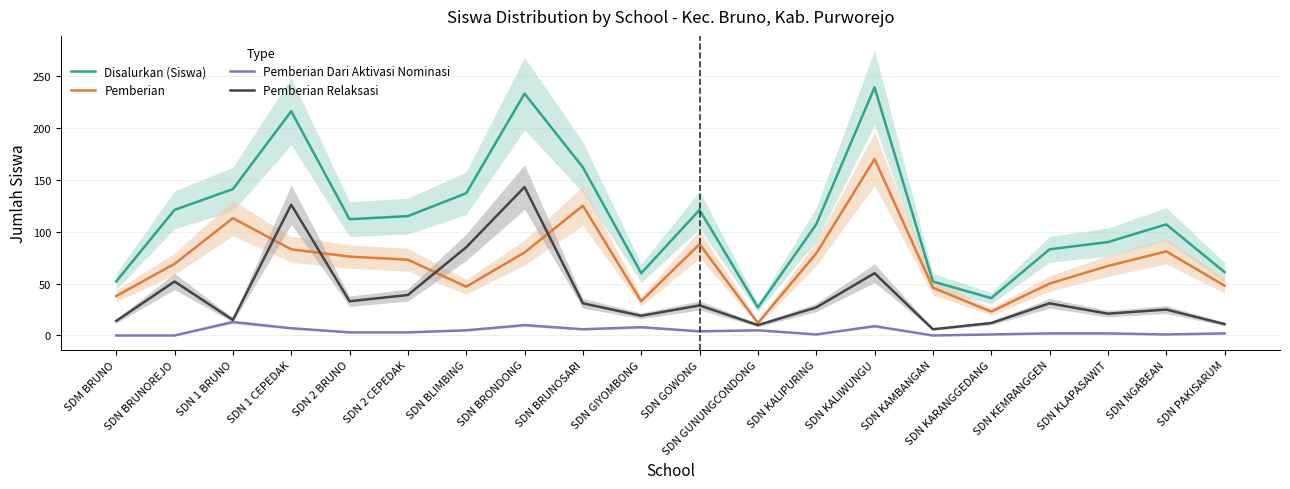

Which series has the largest range (max minus min)?

Disalurkan (Siswa)